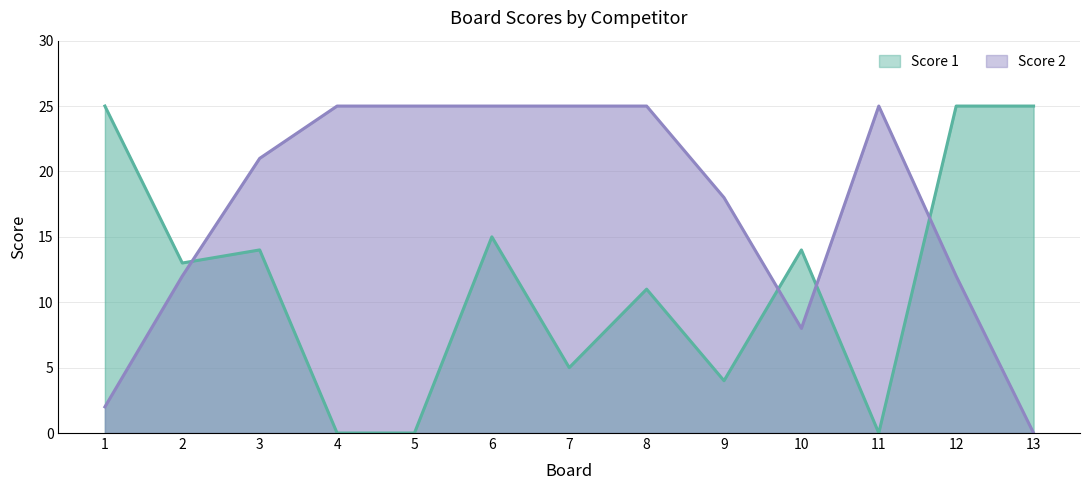

At which category does the chart reach its minimum across all series?

4